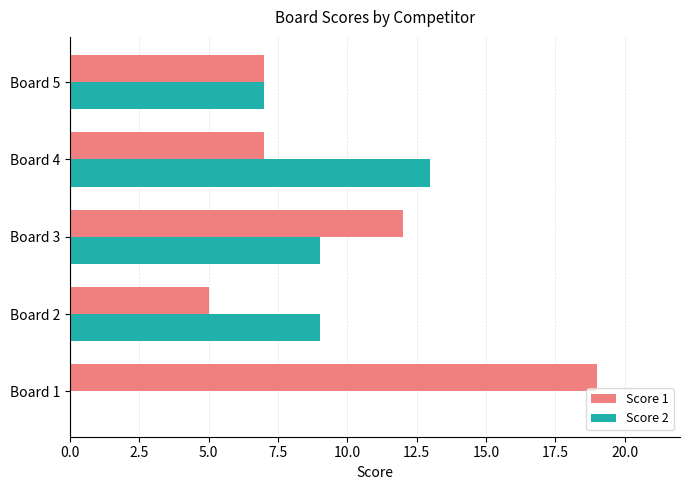

Which series has the largest range (max minus min)?

Score 1